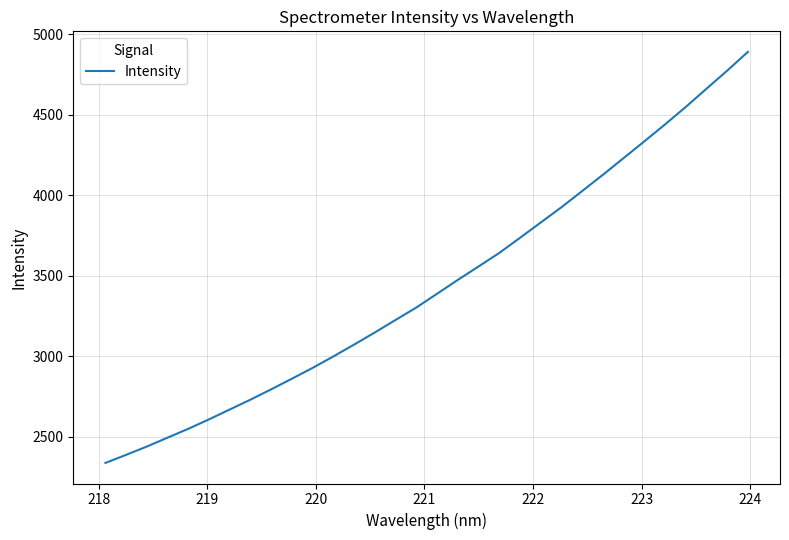

What is the average value?

3441.0